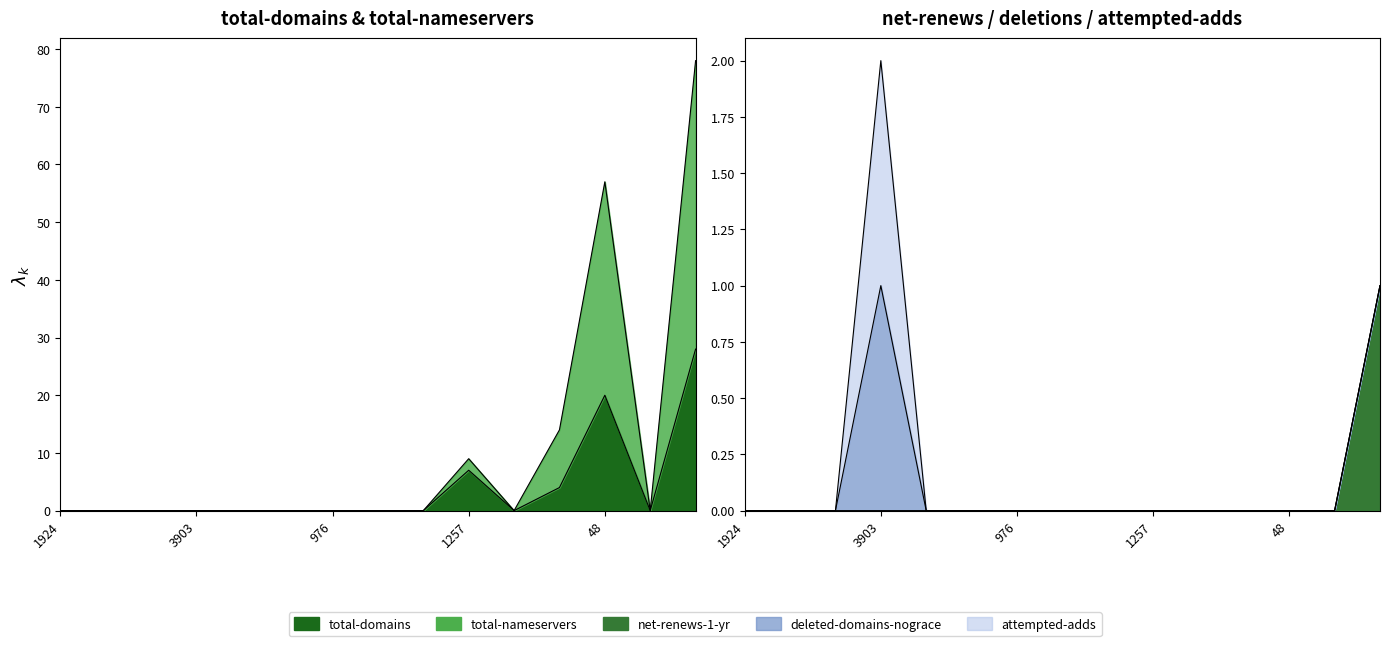

What is the difference between the net-renews-1-yr values at 1655 and 151?

1